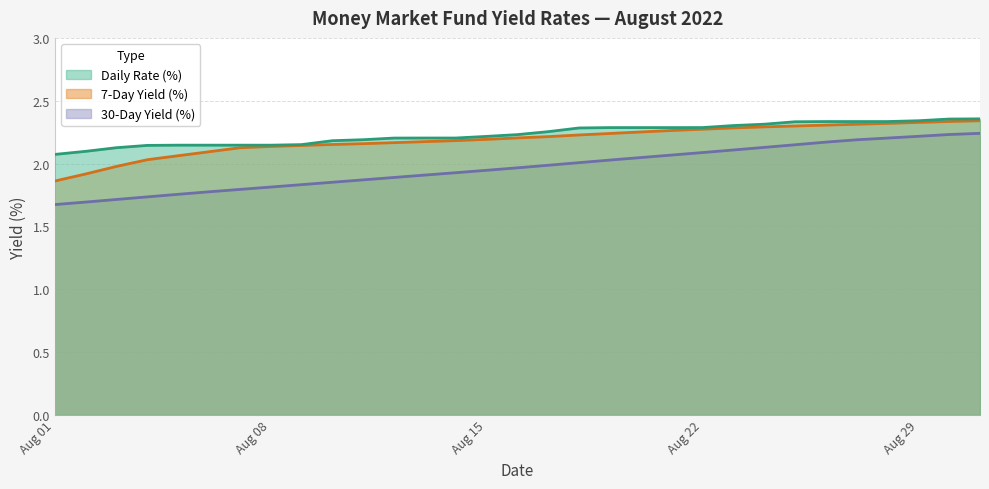

True or false: Daily Rate (%) and 30-Day Yield (%) intersect in this chart.

False